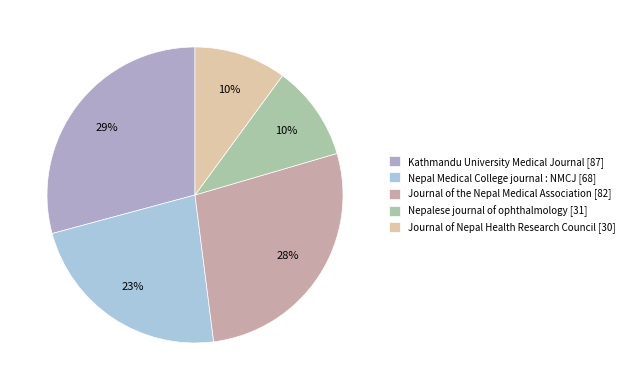

Which has a higher value, Journal of the Nepal Medical Association [82] or Journal of Nepal Health Research Council [30]?

Journal of the Nepal Medical Association [82]